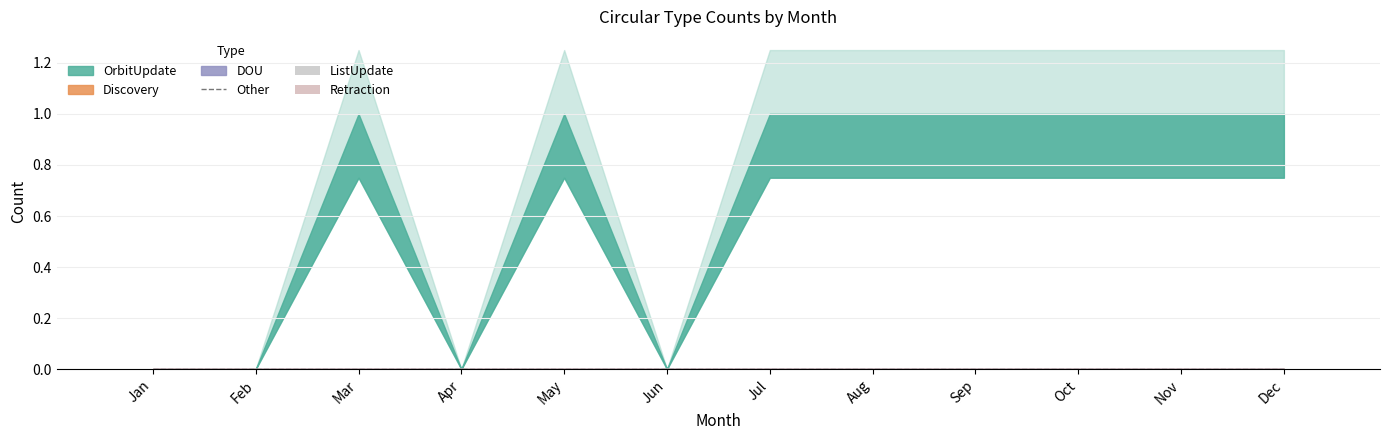

Between Apr and Jun, which series saw the biggest shift?

OrbitUpdate